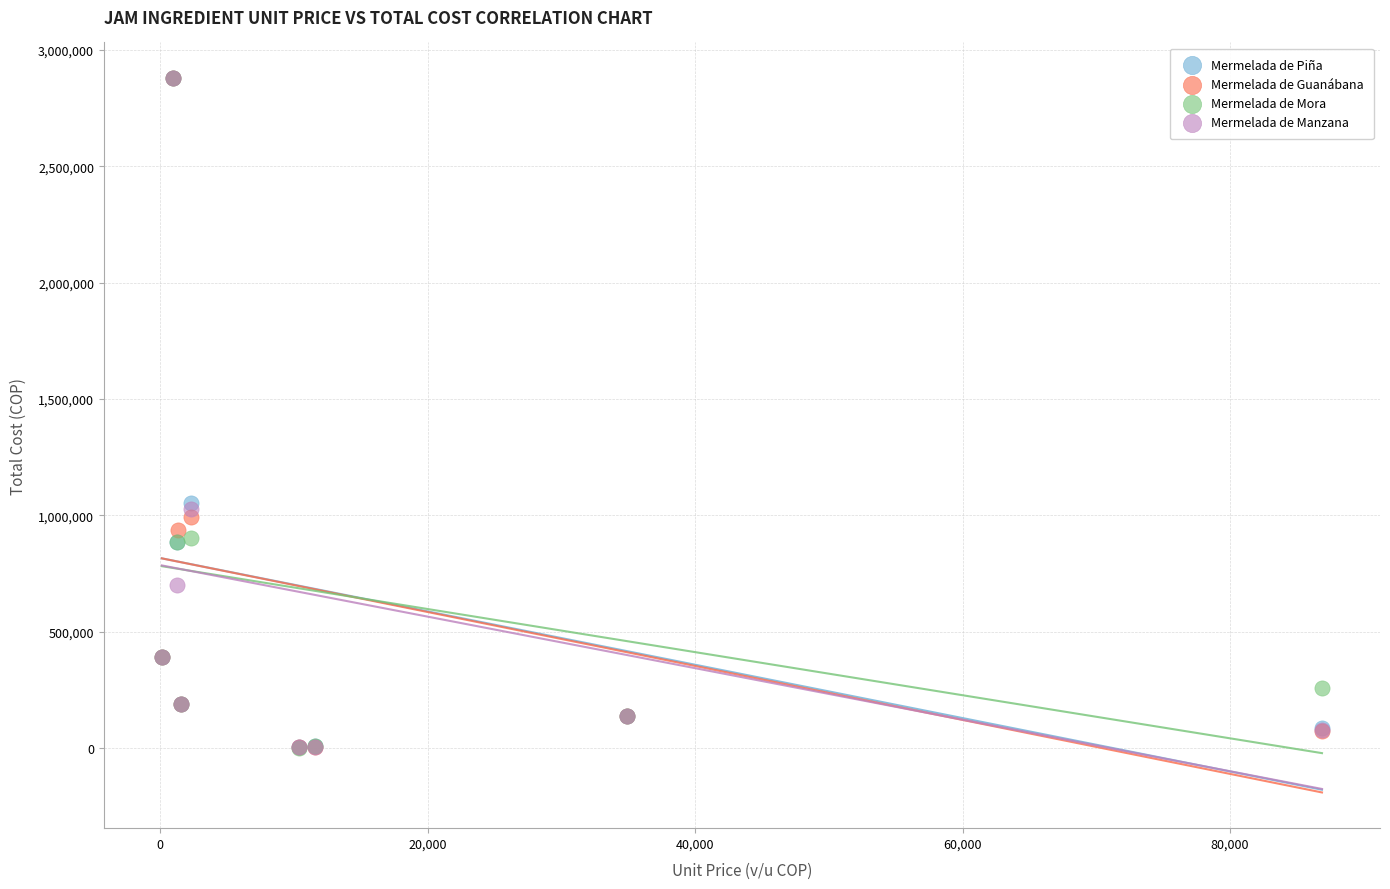

What are all the series names shown in the legend?

Mermelada de Piña, Mermelada de Guanábana, Mermelada de Mora, Mermelada de Manzana